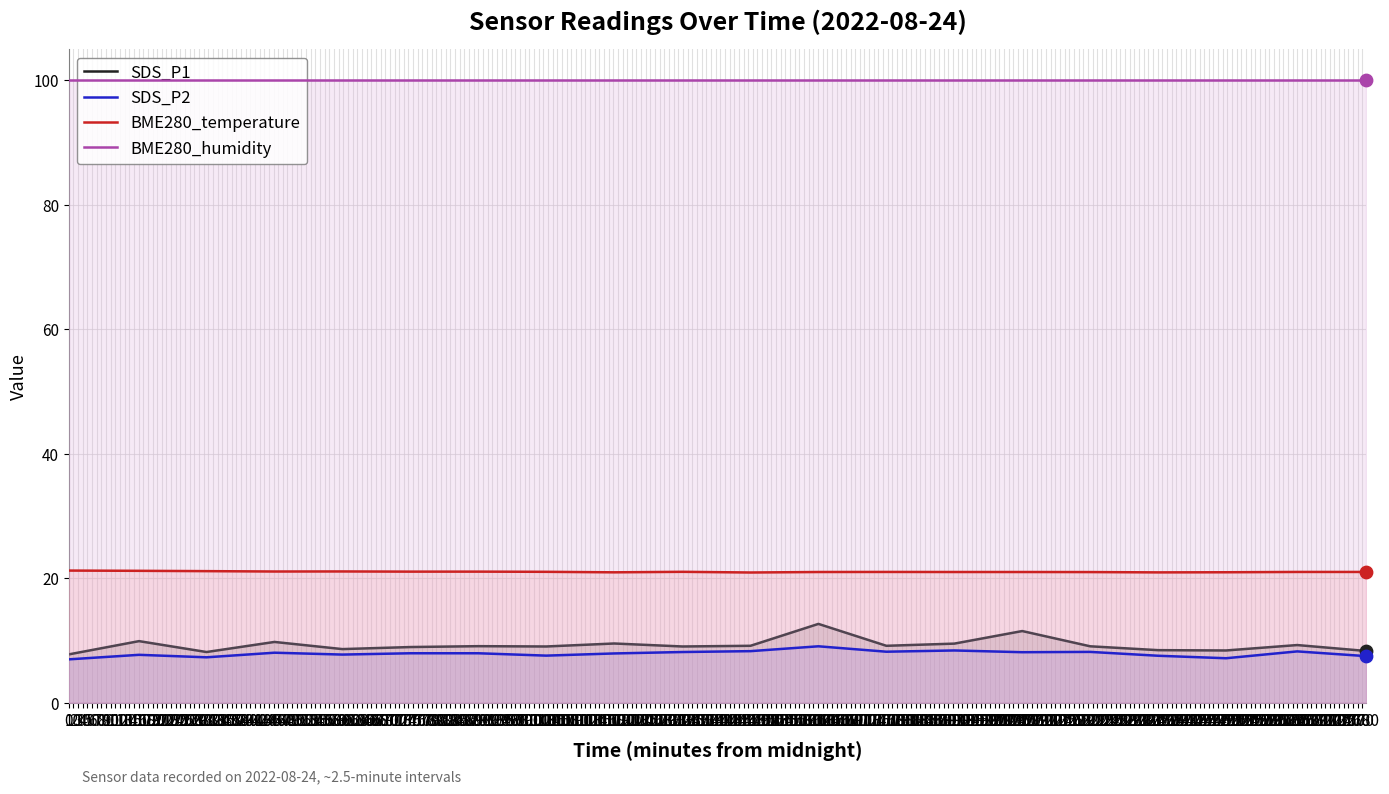

What are all the series names shown in the legend?

SDS_P1, SDS_P2, BME280_temperature, BME280_humidity